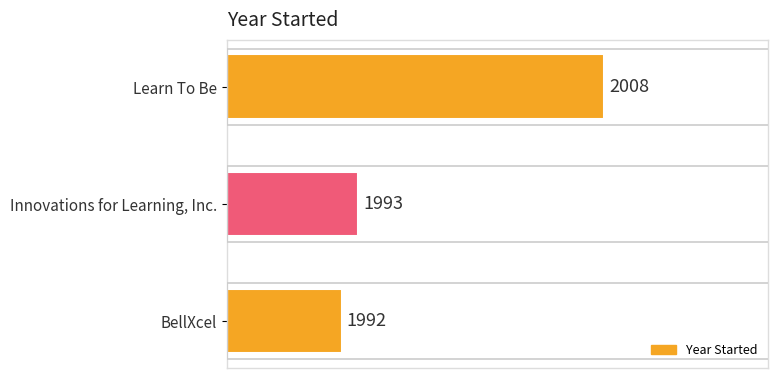

Does the chart contain stacked bars?

No